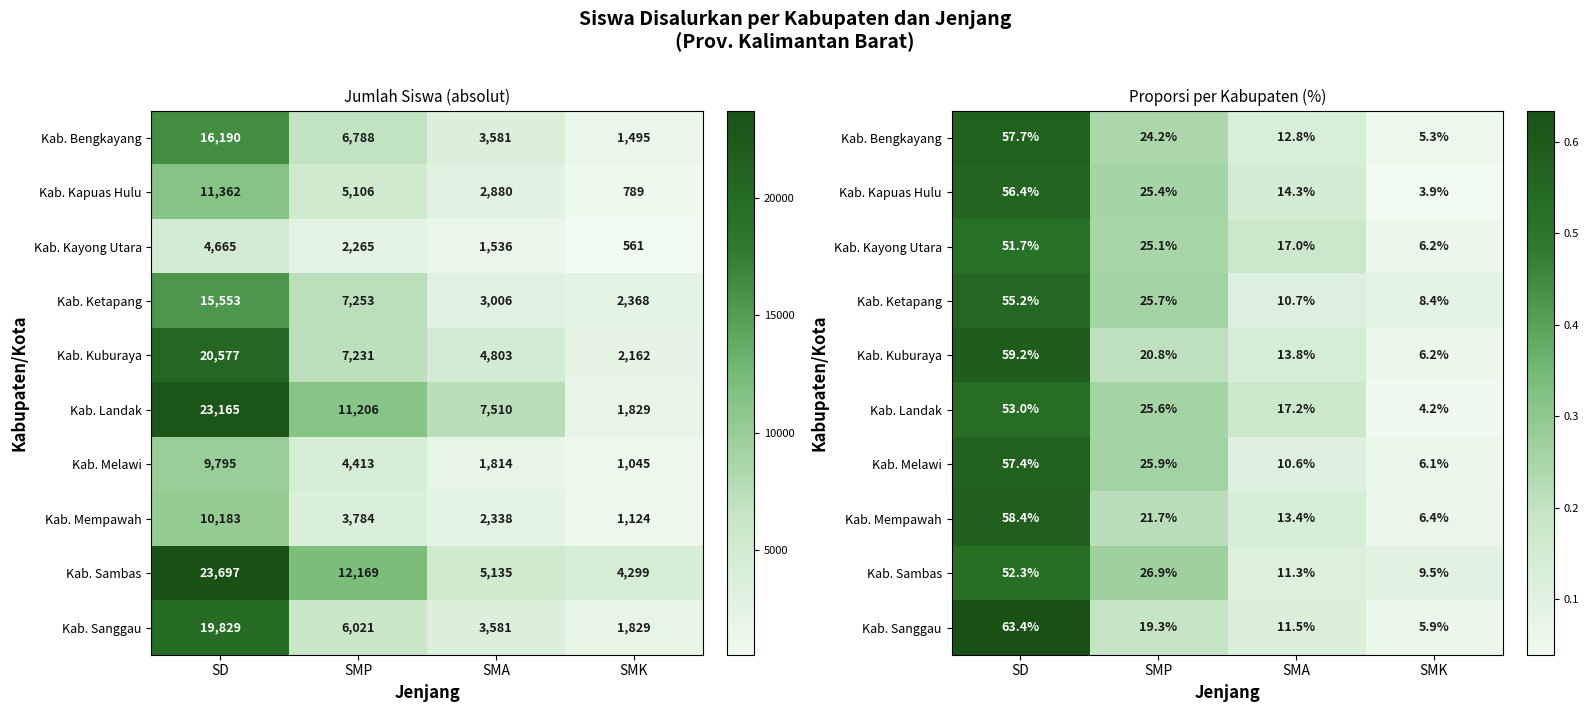

The value of Kab. Landak at SMA is 0.2. True or false?

False